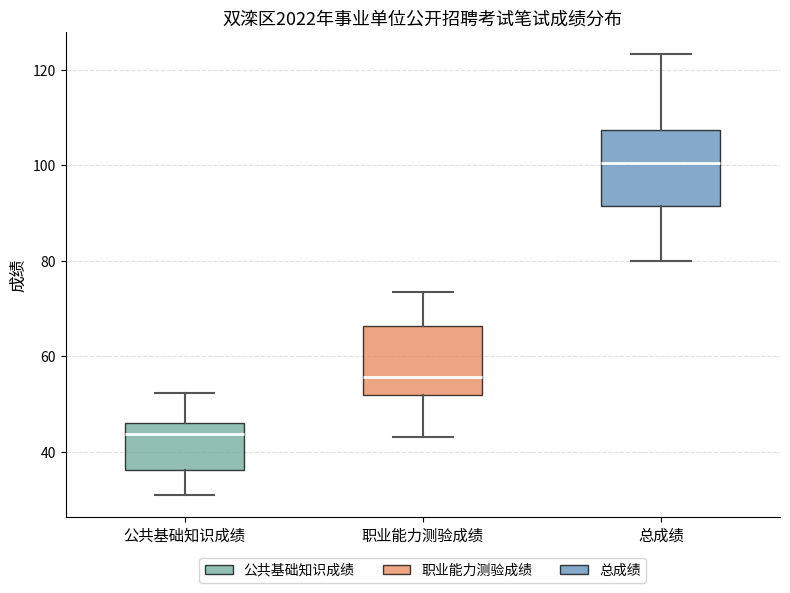

Where is the upper edge of the box for 公共基础知识成绩 on the y-axis? The values are not printed on the chart, so give them approximately, as read against the axis.

46